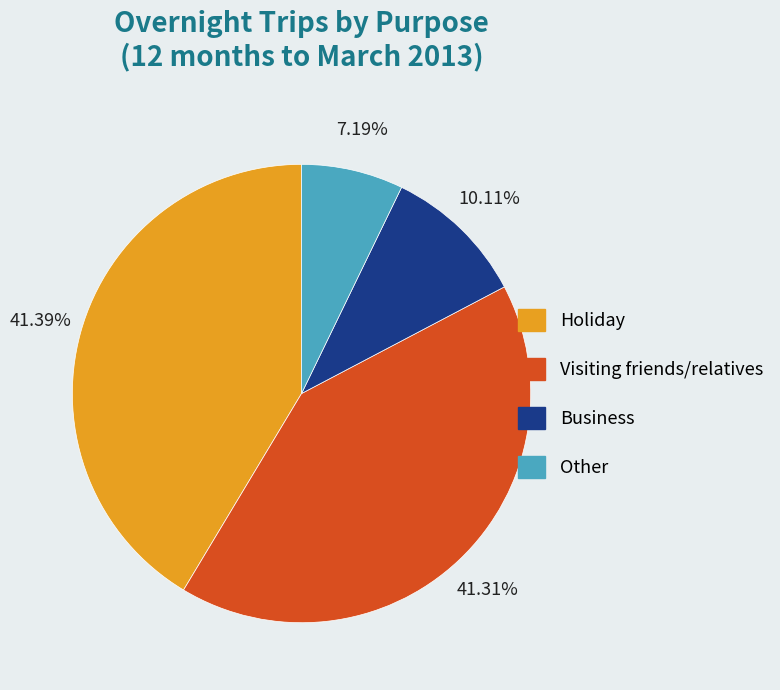

Between Other and Holiday, which is larger?

Holiday